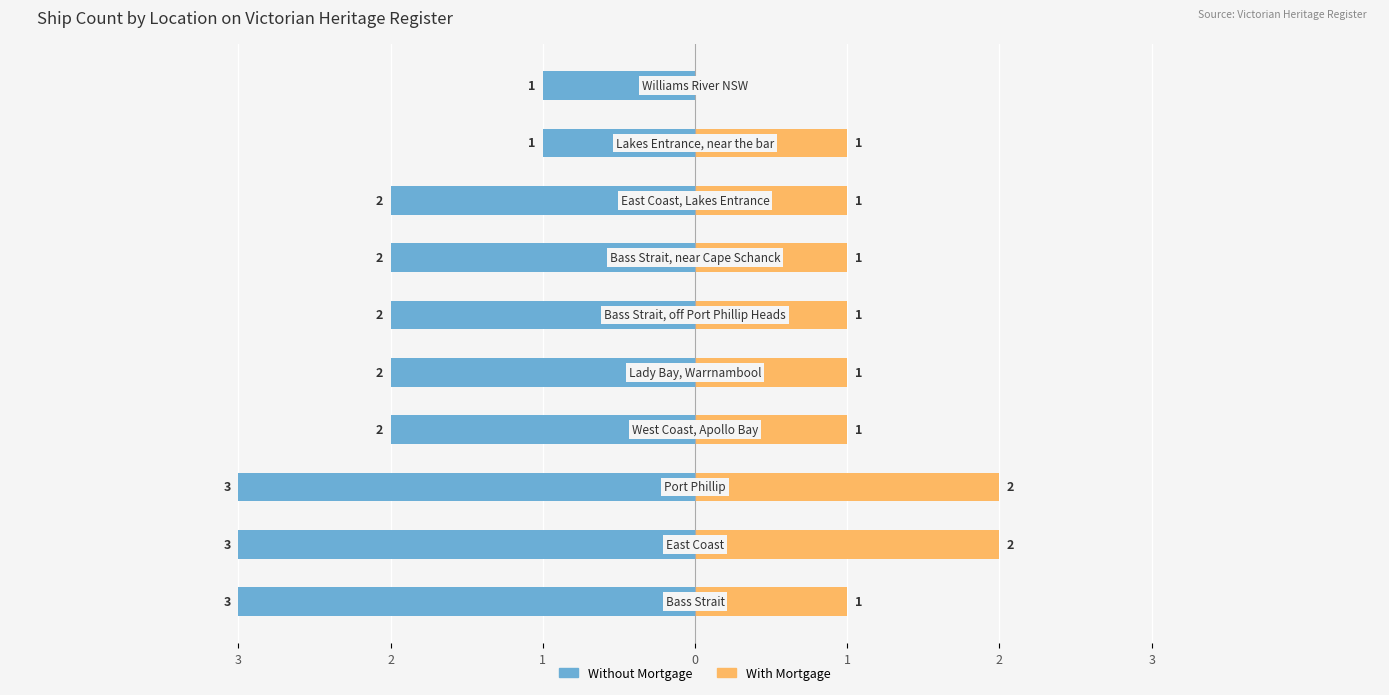

What is the difference between the second highest and second lowest values?

2